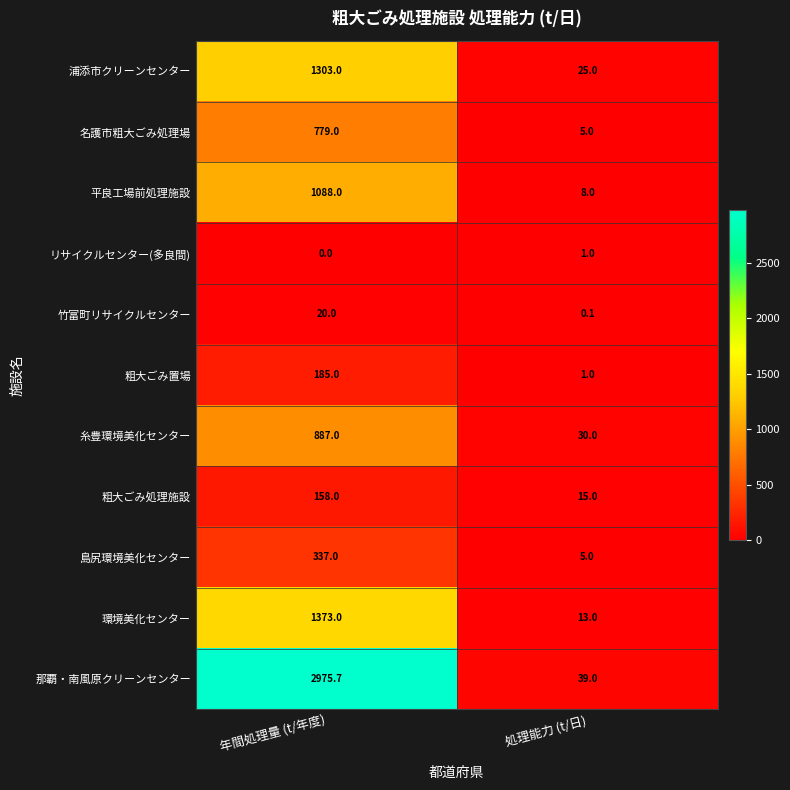

What is the sum of all 島尻環境美化センター values?

342.0